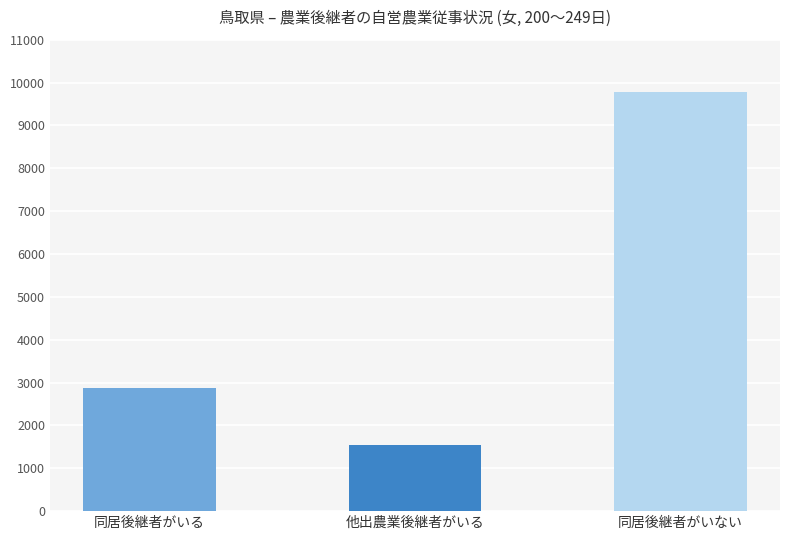

What value does the data have at 他出農業後継者がいる, to the nearest 10?

1540